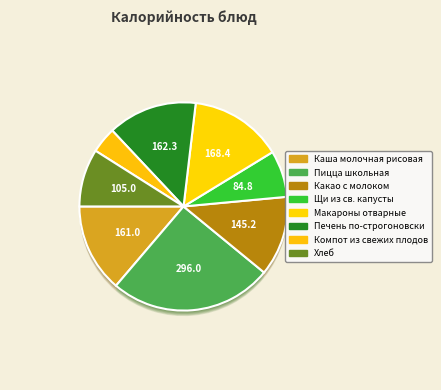

Is there a majority slice in this chart?

No